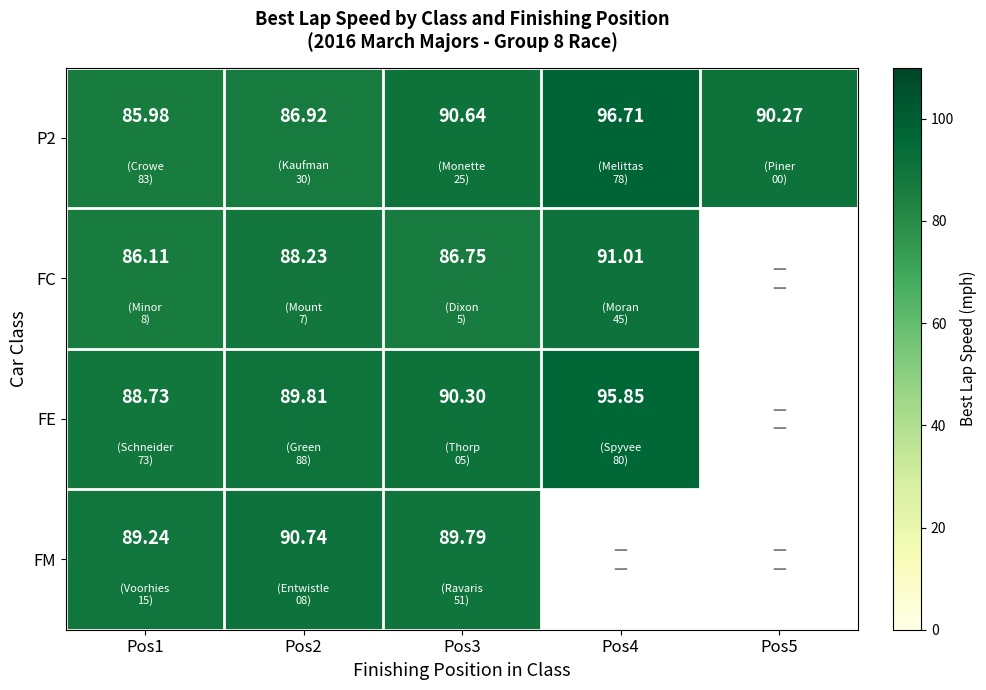

Is the value of FE at Pos4 greater than the value of P2 at Pos5?

Yes